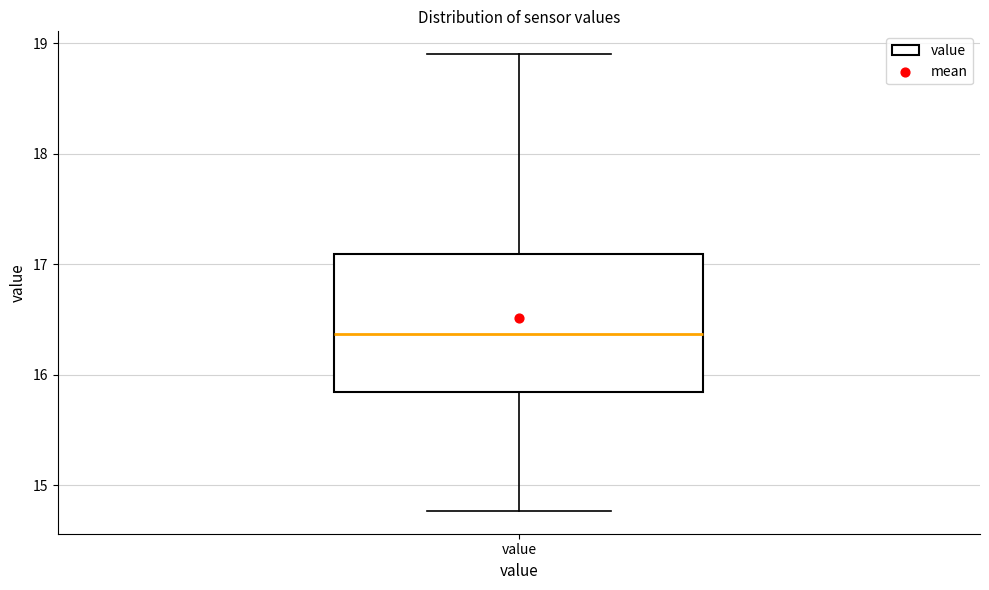

Transcribe this box plot: give where the median line is, the range the box spans, and where the two whiskers end, as read against the y-axis. The values are not printed on the chart, so give them approximately, as read against the axis.

median 16.4, box 15.8 to 17.1, whiskers 14.8 to 18.9